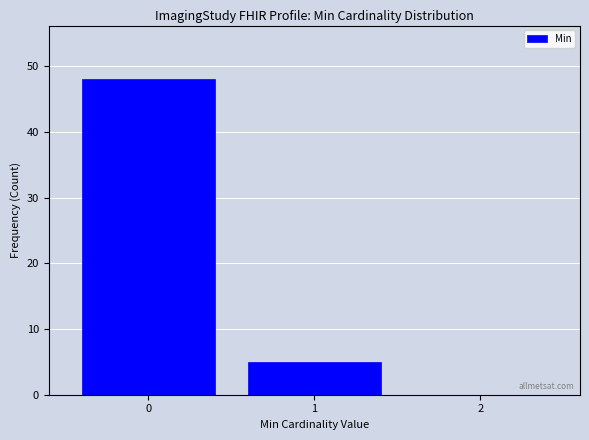

What is the height of the bar covering 0.5 to 1.5 on the x-axis? The values are not printed on the chart, so give them approximately, as read against the axis.

5